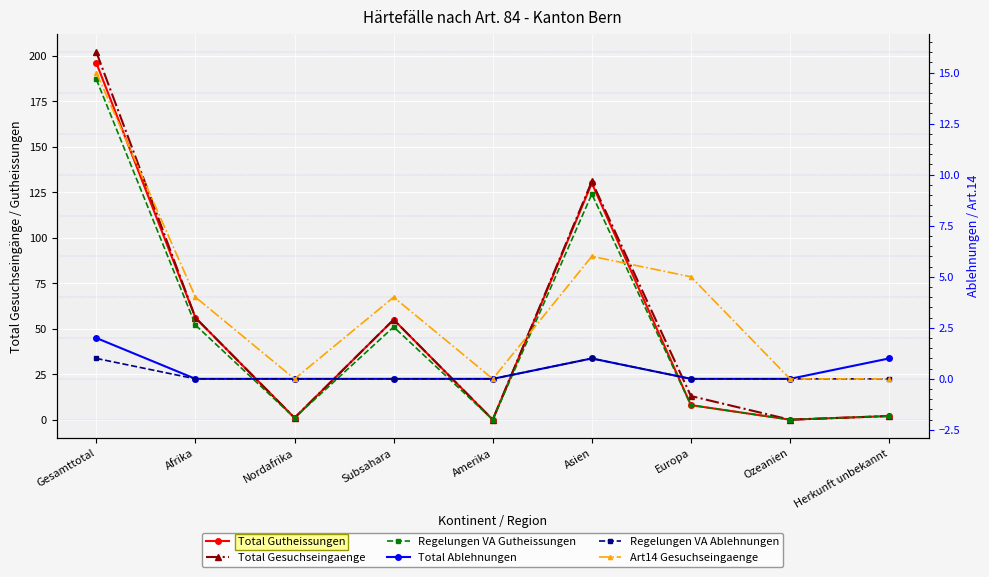

Between Afrika and Ozeanien, which is larger?

Afrika